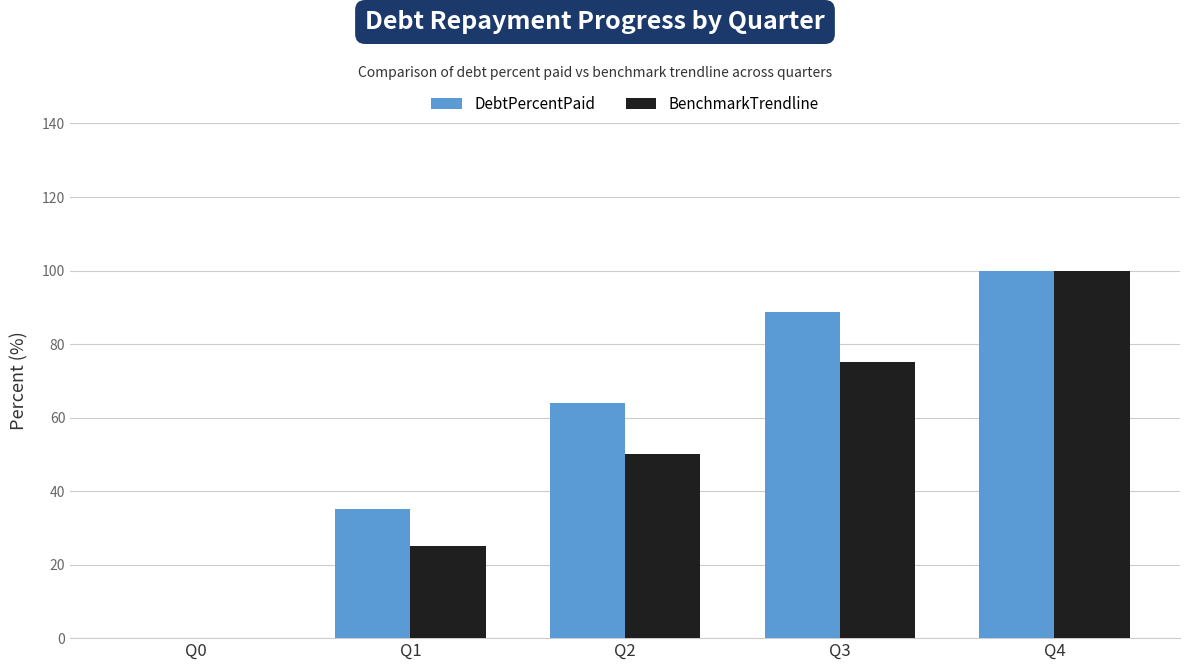

What are all the series names shown in the legend?

DebtPercentPaid, BenchmarkTrendline